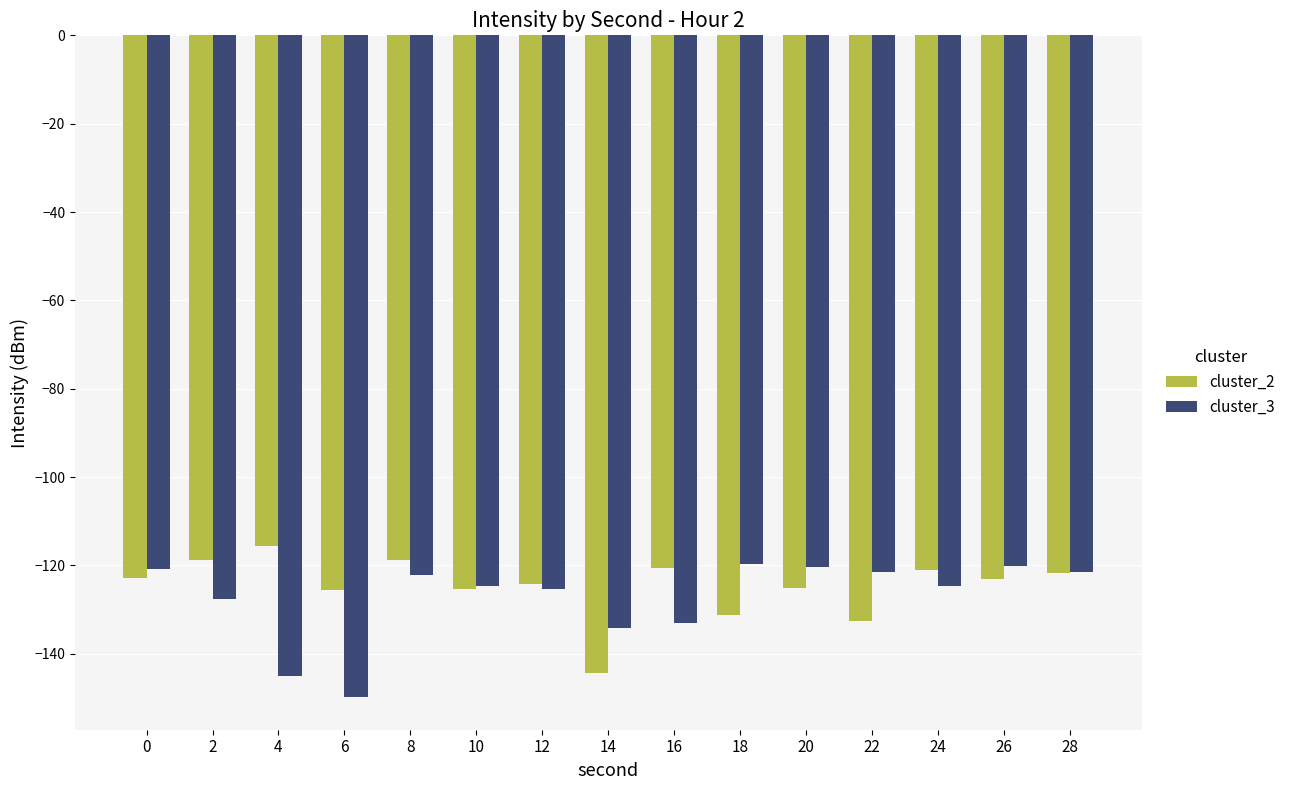

What is the difference between the second highest and second lowest values in the cluster_2 series?

13.8